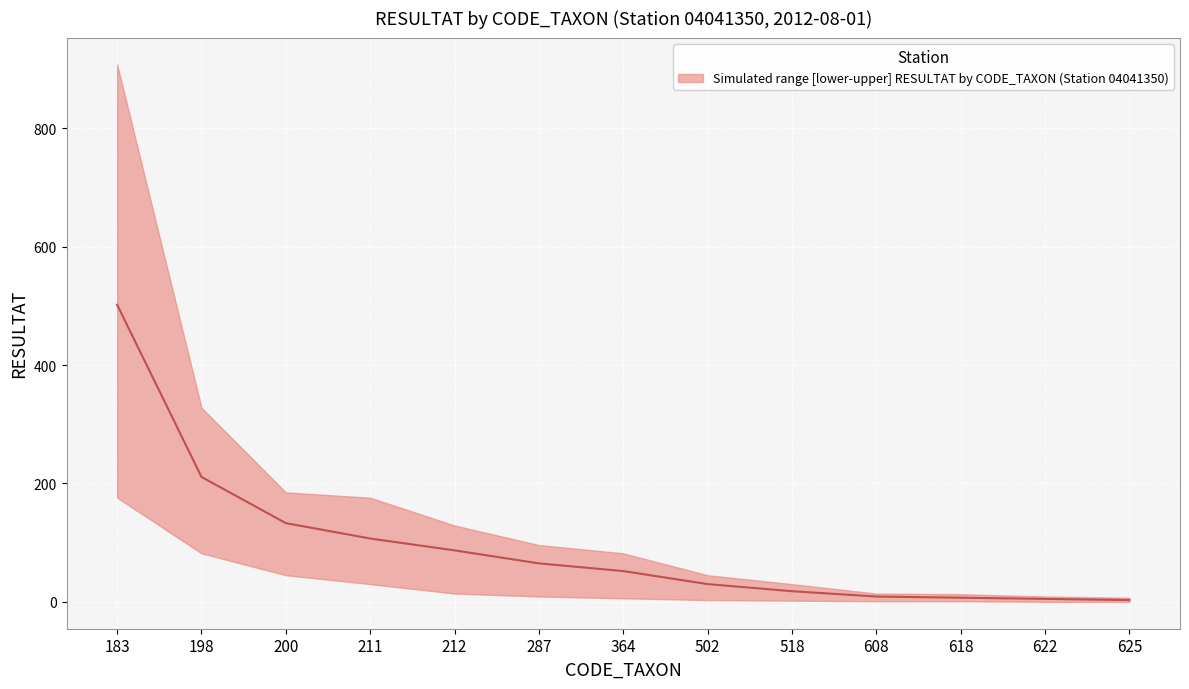

What is the difference between the maximum and minimum values in the lower series?

176